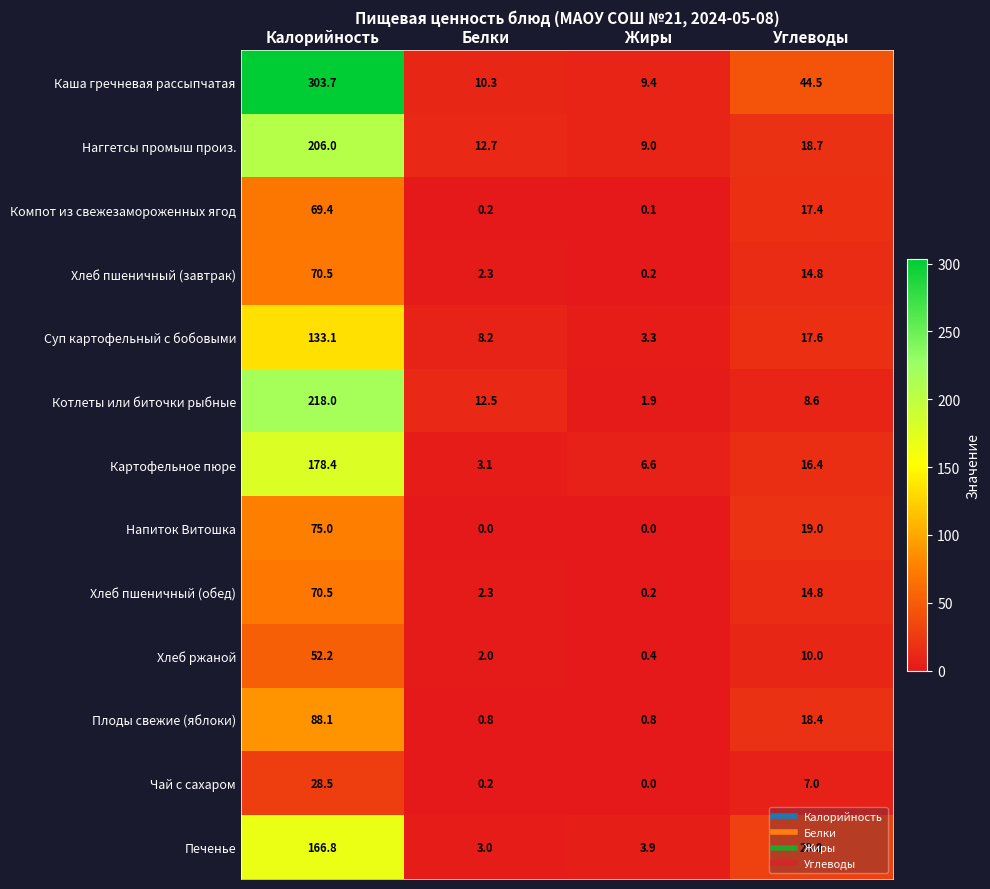

How many values in the Котлеты или биточки рыбные series exceed 12?

2